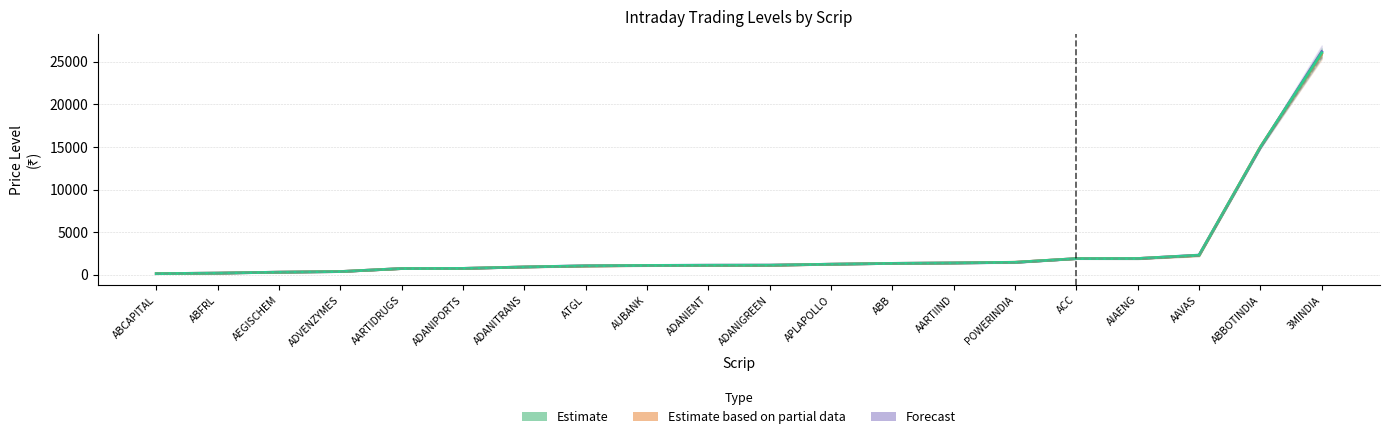

Which series has the largest total across all categories?

Forecast